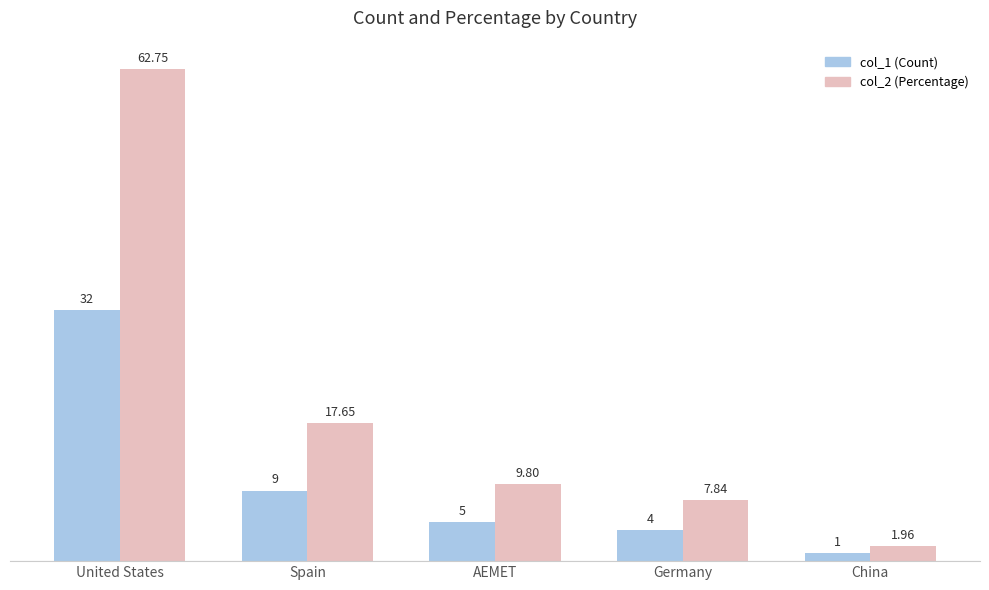

What is the spread (max minus min) of values at China?

1.0